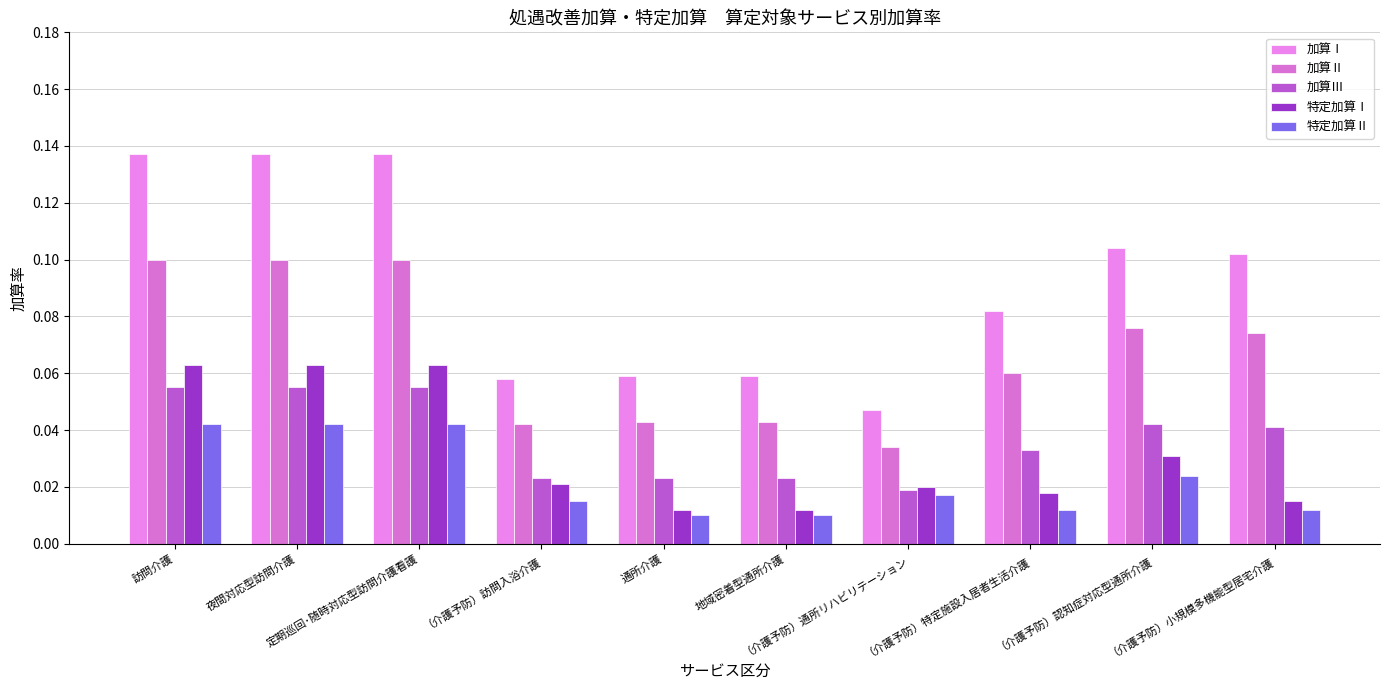

Which series has the largest range (max minus min)?

加算Ⅰ